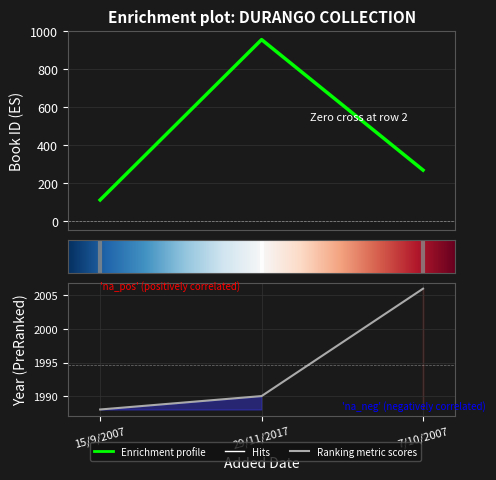

Rank the series at 15/9/2007 from lowest to highest value.

id, year